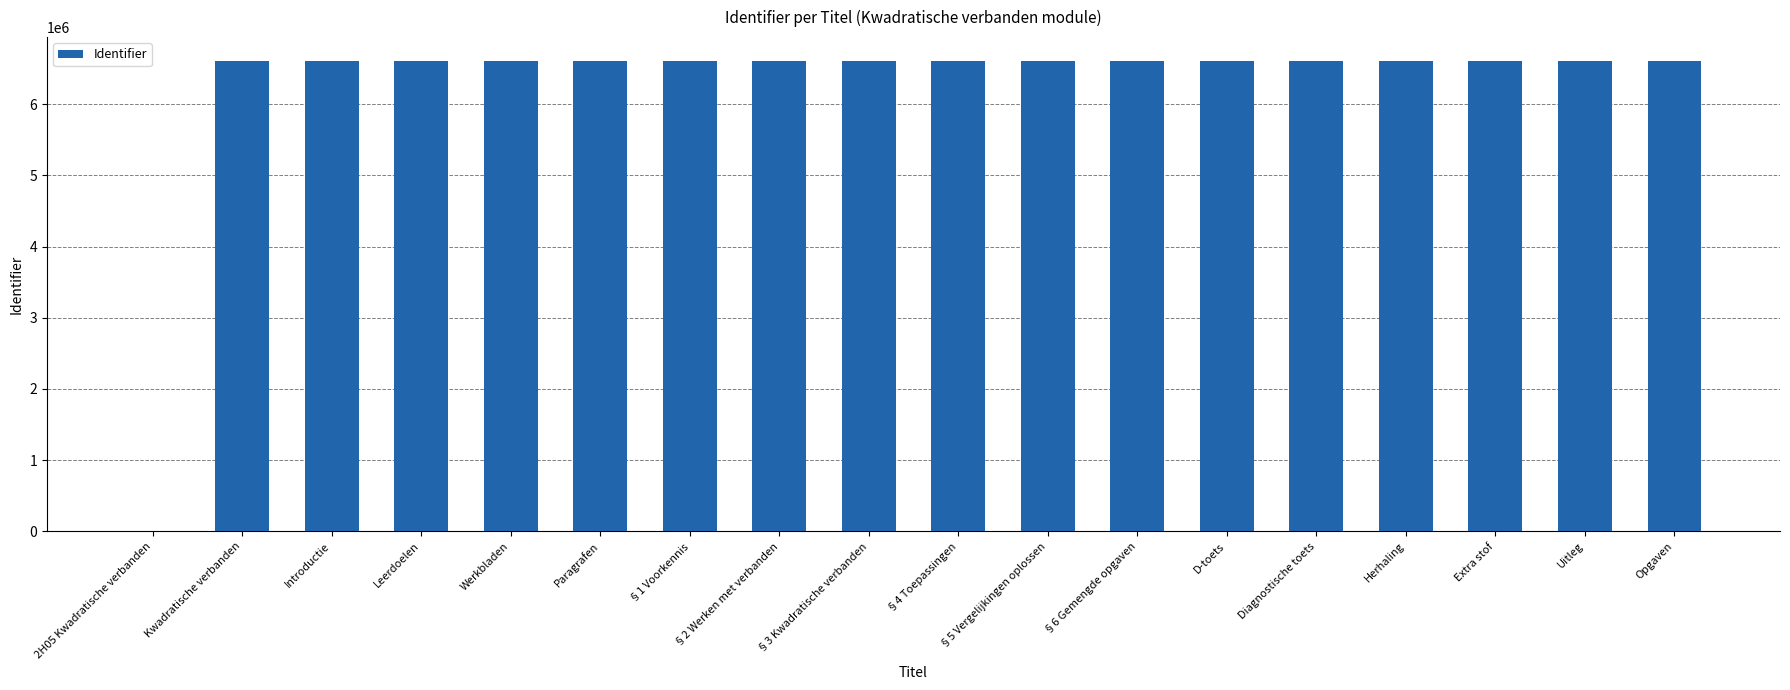

What is the ratio of the value at §3 Kwadratische verbanden to the value at Paragrafen?

1.0